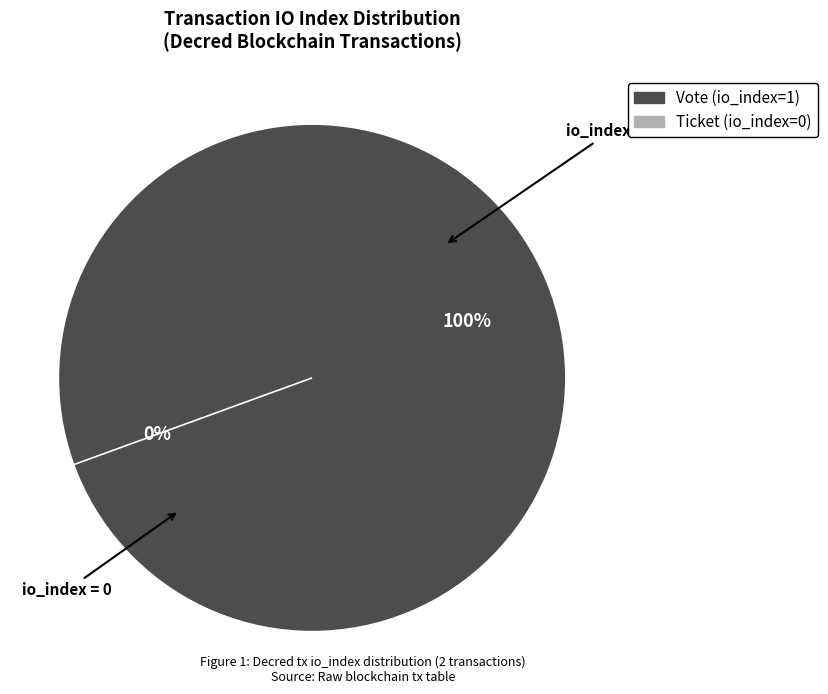

To the nearest percent, what is the combined percentage of Vote (io_index=1) and Ticket (io_index=0)?

100%